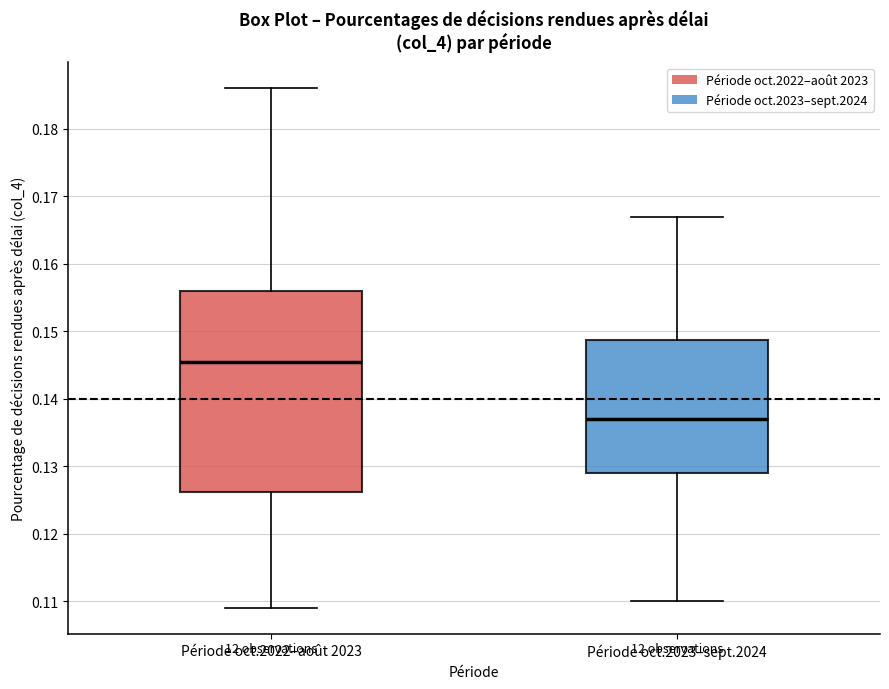

Where is the upper edge of the box for Période oct.2022–août 2023 on the y-axis? The values are not printed on the chart, so give them approximately, as read against the axis.

0.156